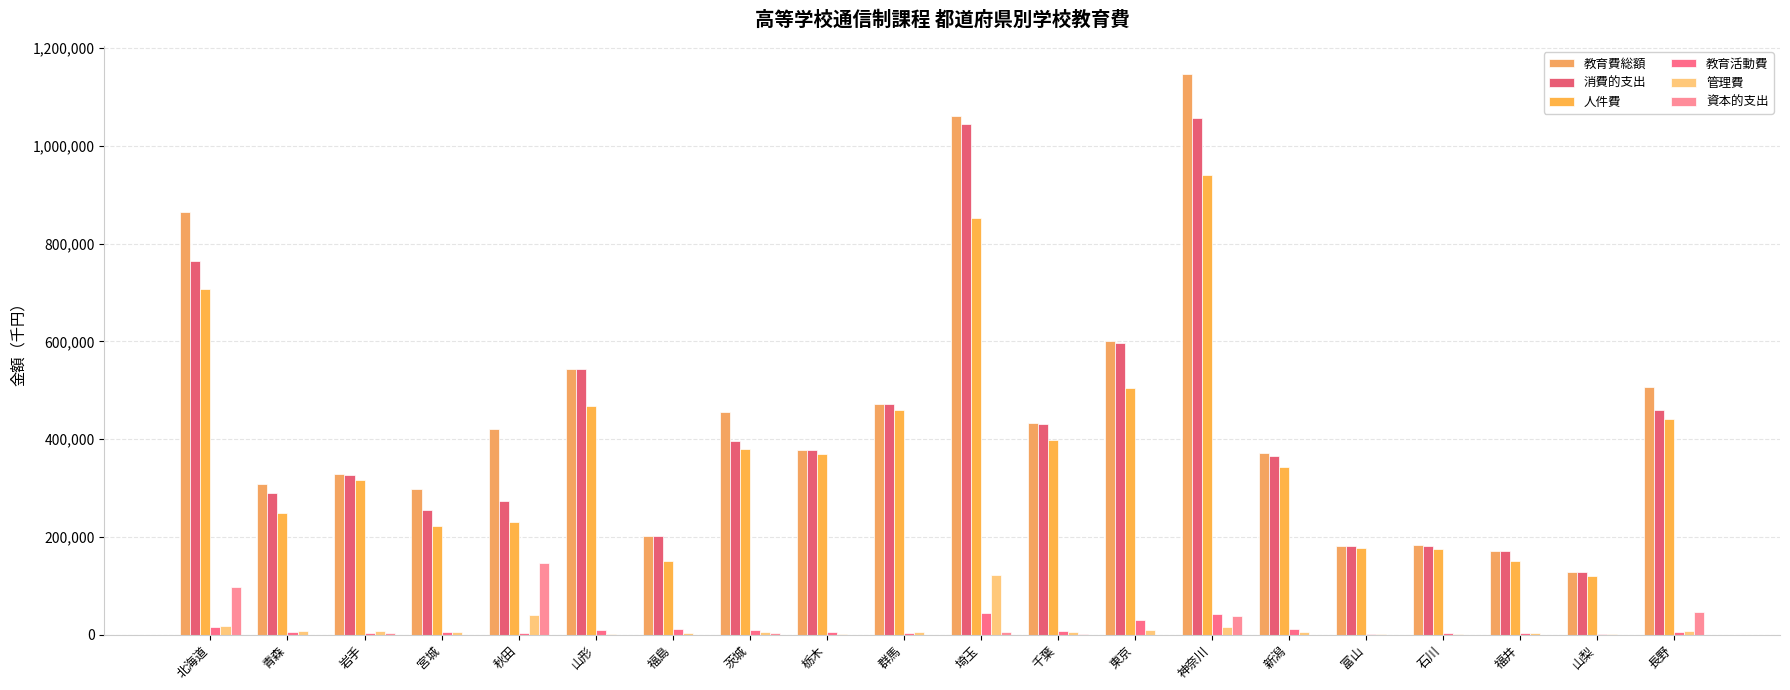

Where does the 教育費総額 series first go above 420534?

北海道